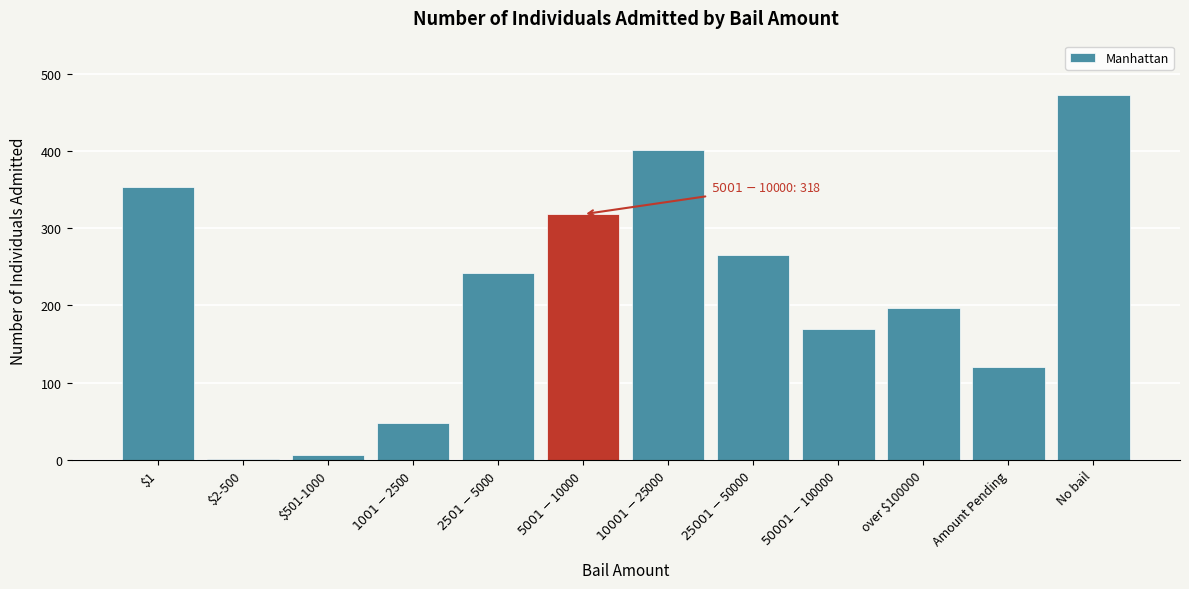

Approximately how many times larger is the value at No bail compared to Amount Pending?

3.9